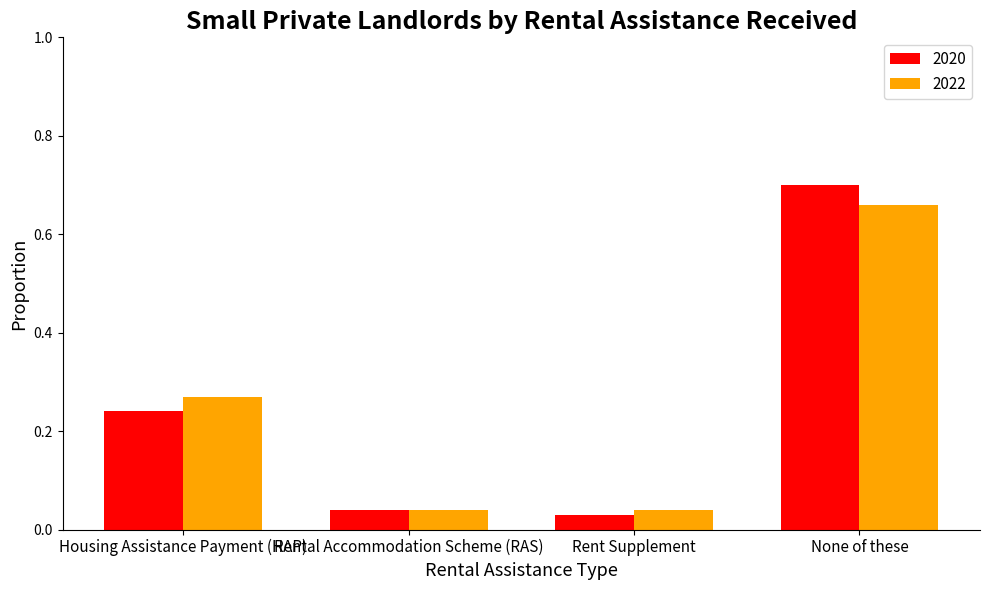

The 2022 series shows 0.7 at None of these. True or false?

True